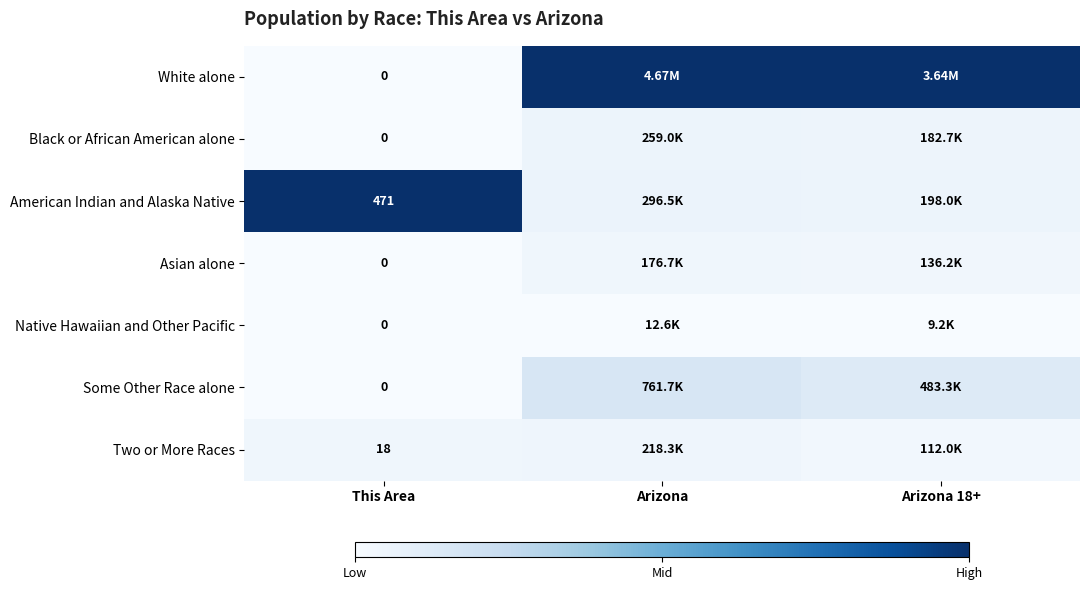

At which category does the chart reach its peak across all series?

Arizona